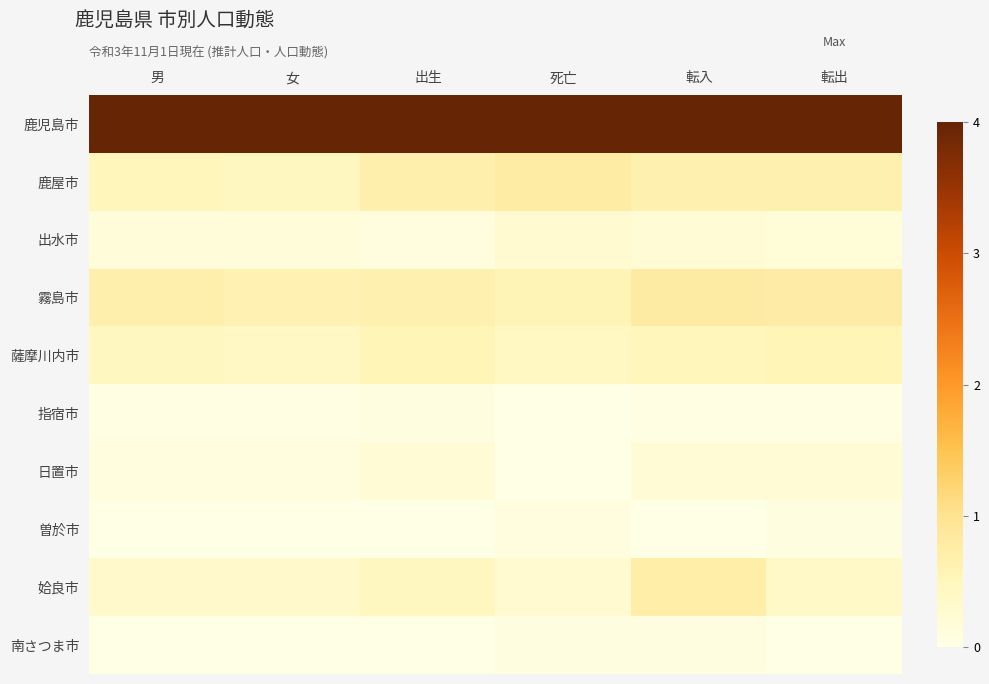

What is the difference between the highest and lowest values at 女?

1.0